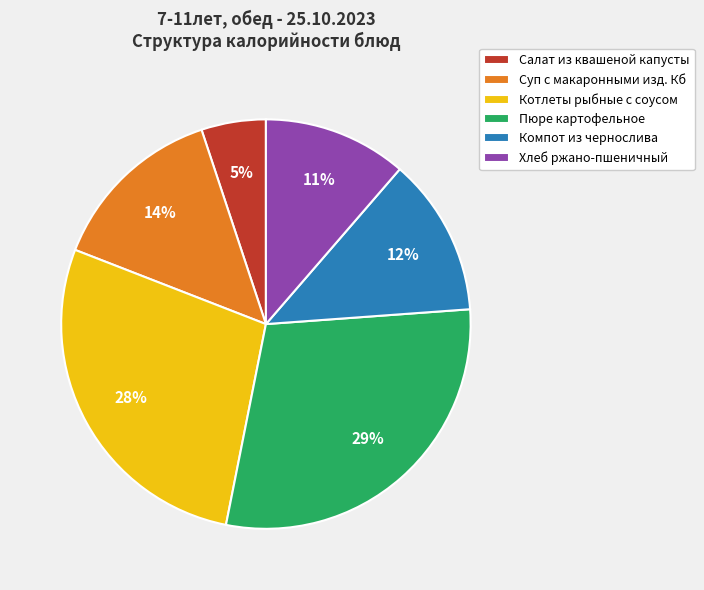

To the nearest percent, what percentage of the pie is Пюре картофельное?

29%